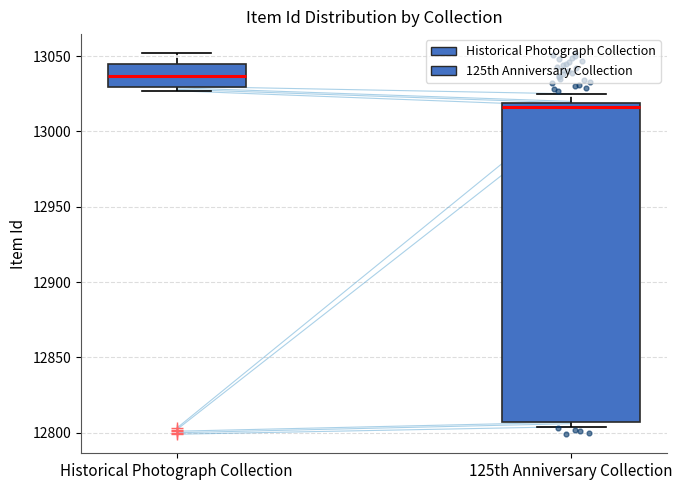

Where does the median line of the box for 125th Anniversary Collection sit on the y-axis? The values are not printed on the chart, so give them approximately, as read against the axis.

13015